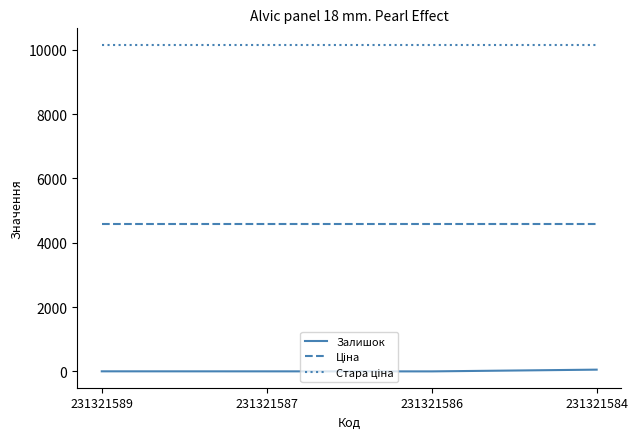

True or false: Залишок has a value of 55.0 at 231321584.

True